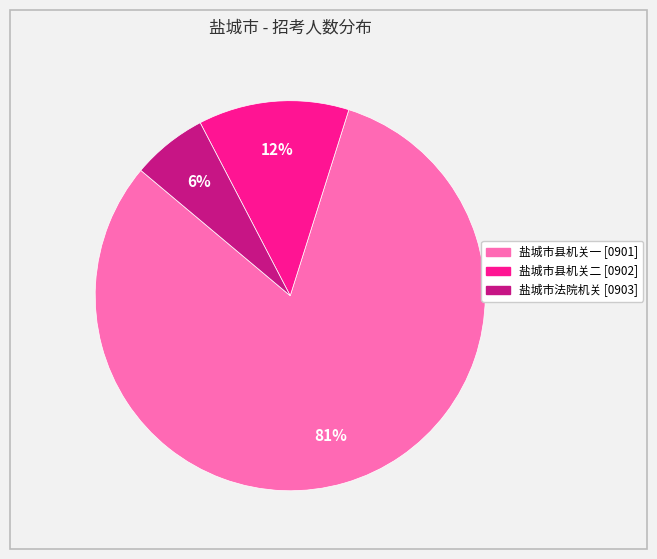

Is it true that 盐城市县机关一 [0901] is 81% of the pie?

True